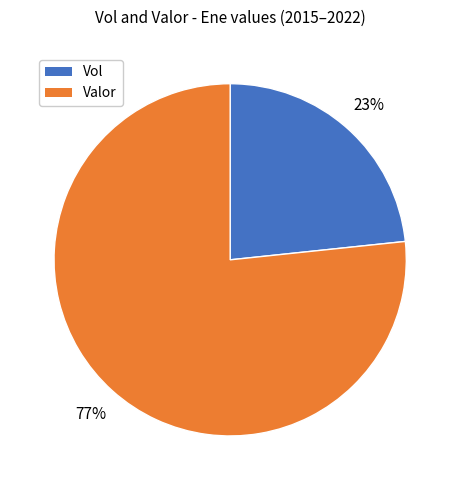

Is it true that Vol is 23% of the pie?

True